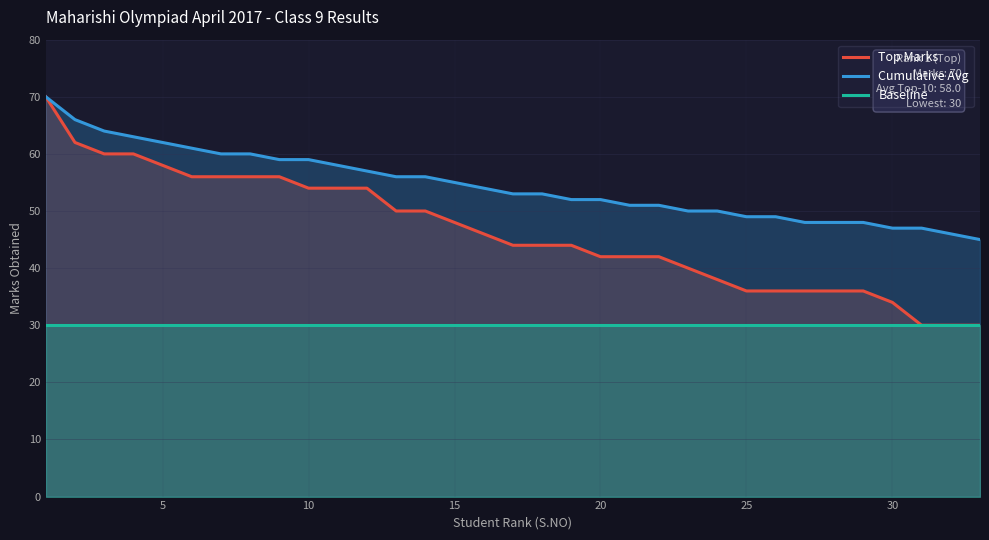

True or false: Cumulative Avg and Baseline cross at least once.

False